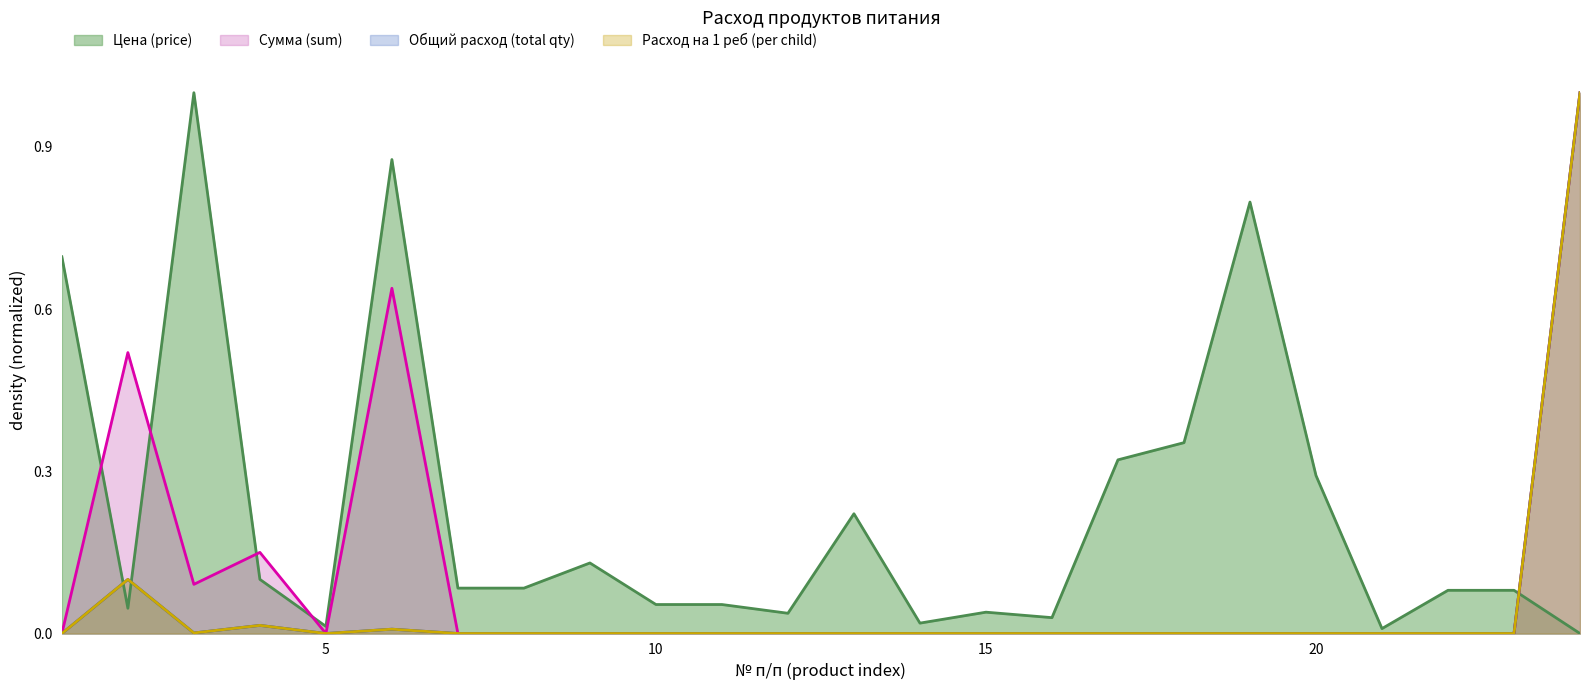

What are all the series names shown in the legend?

Цена (price), Сумма (sum), Общий расход (total qty), Расход на 1 реб (per child)